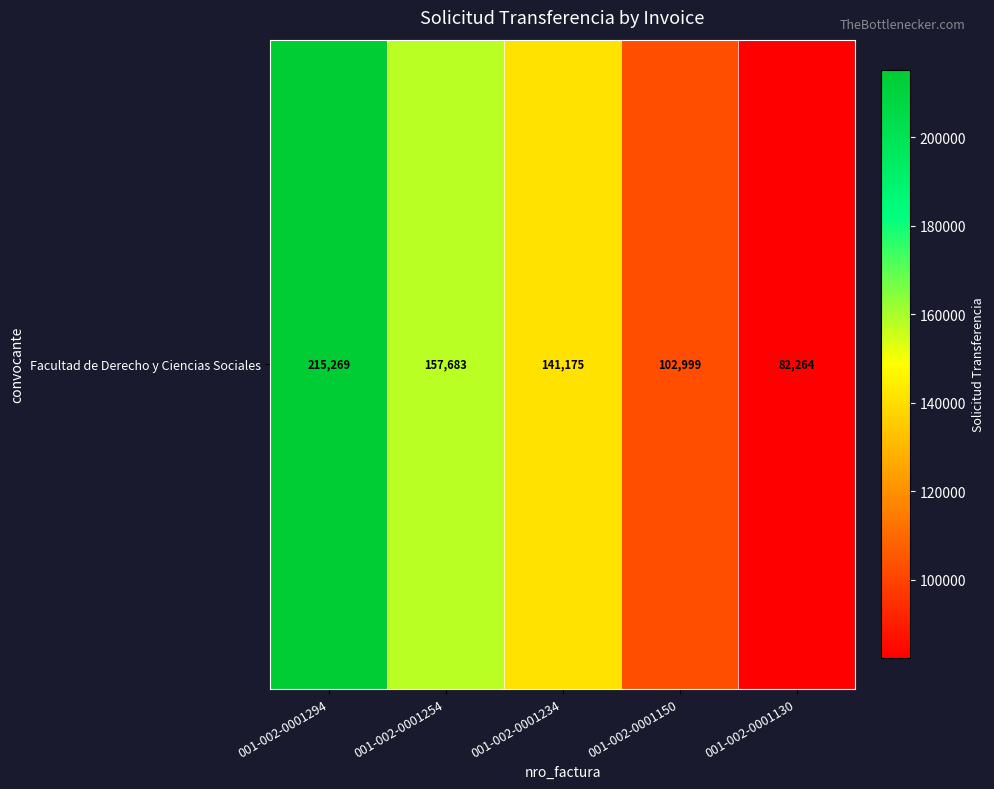

How many values are between 102999 and 157683?

3